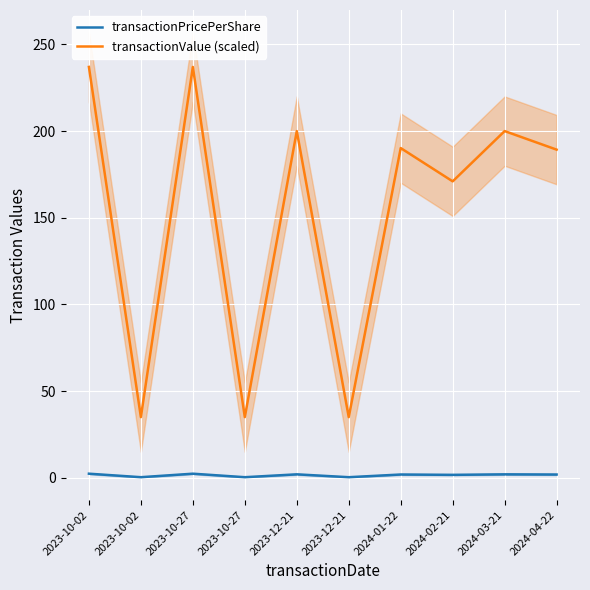

What is the difference between the transactionValue (scaled) values at 2024-02-21 and 2023-10-02?

136.0